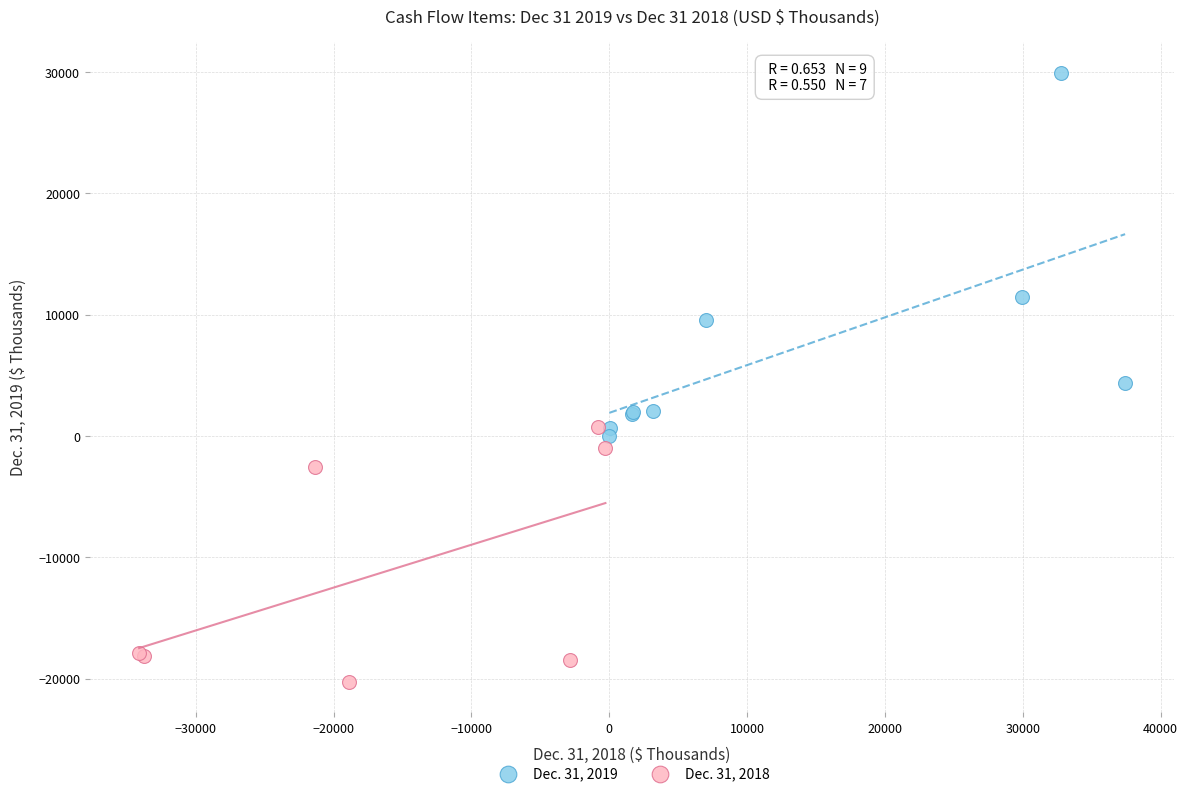

Which series contains the lowest Y value?

Dec. 31, 2018